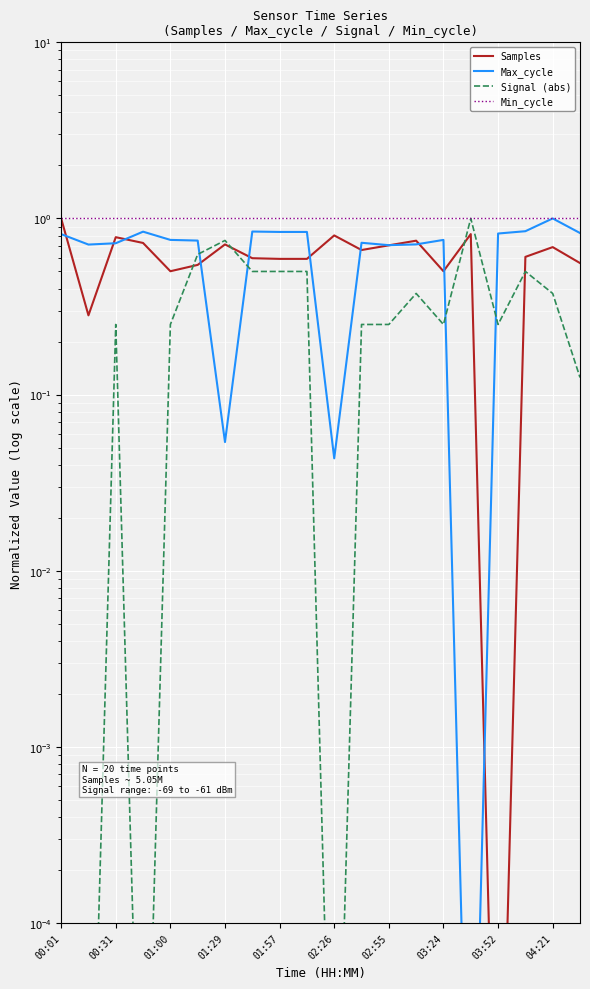

What is the maximum value for Samples?

1.0